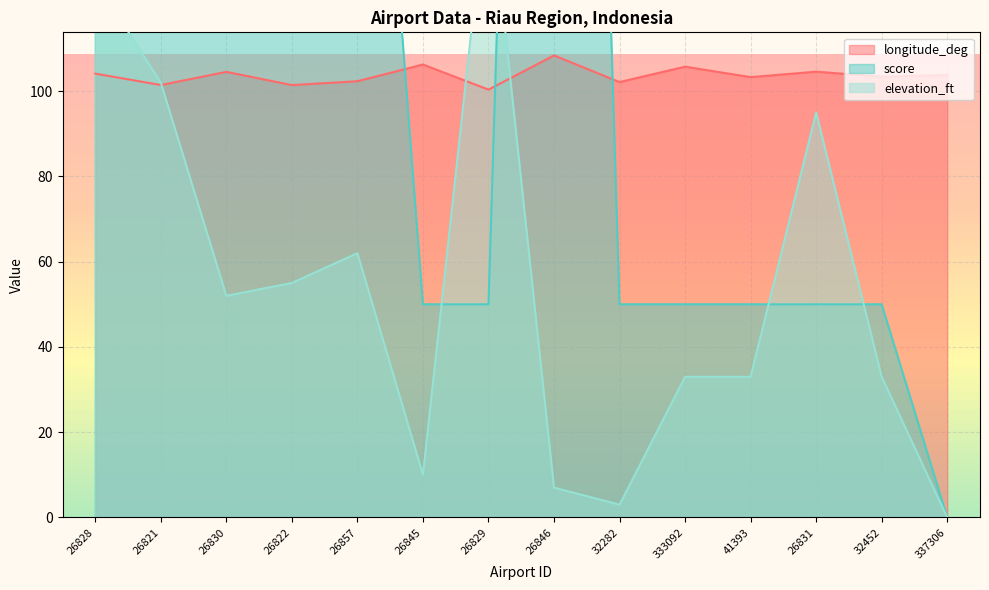

What is the average value of the elevation_ft series?

54.4